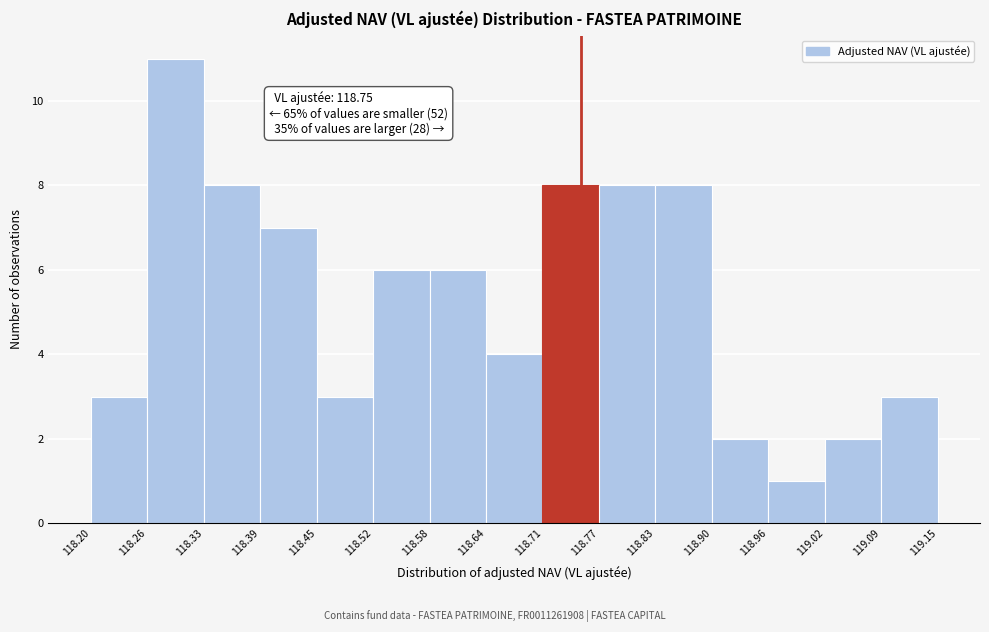

Over which range of the x-axis is the bar tallest?

118.26 to 118.33